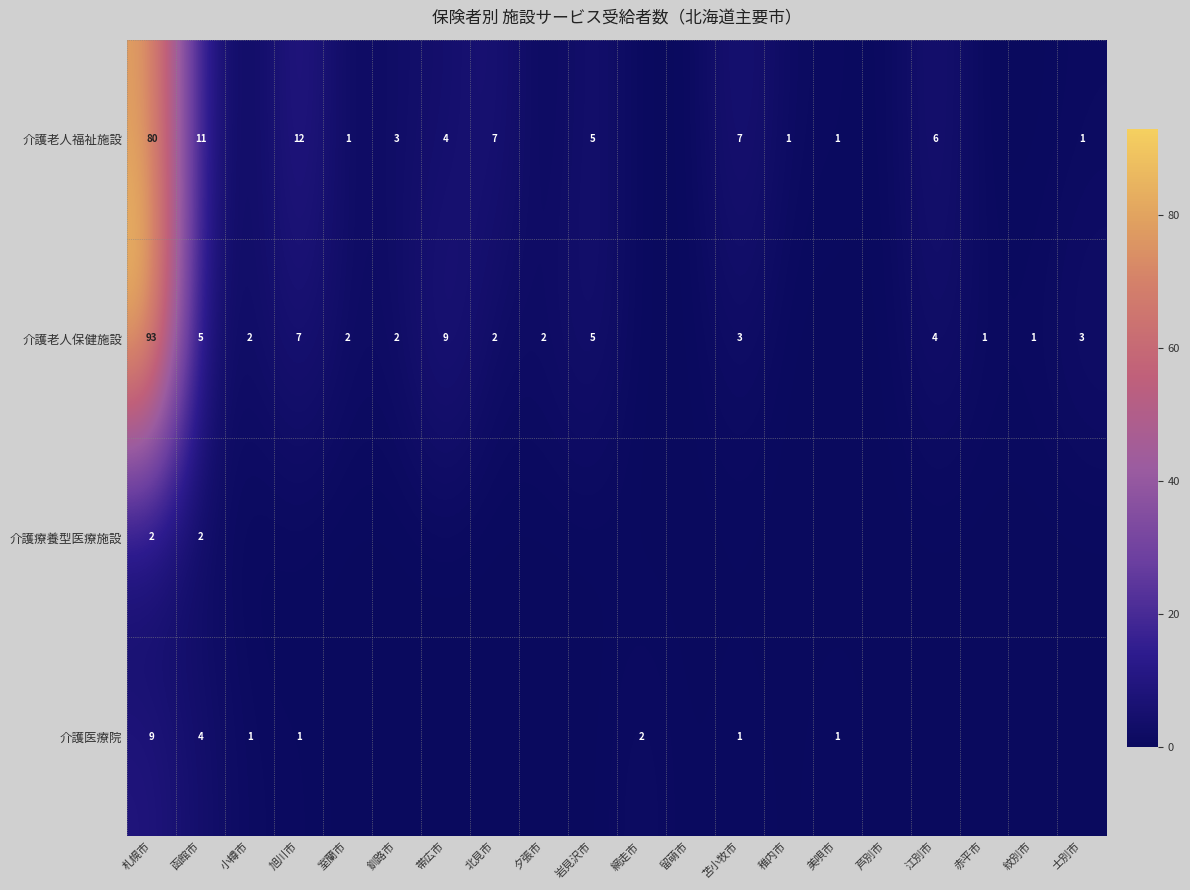

True or false: 介護老人福祉施設 has a value of 11 at 函館市.

True